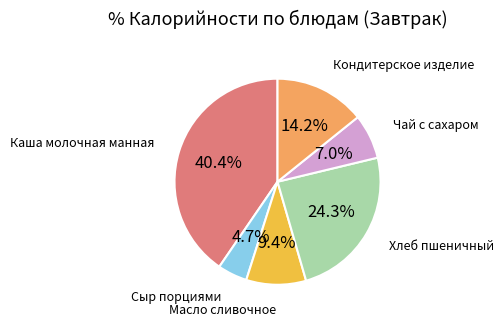

Does any single category account for the majority?

No